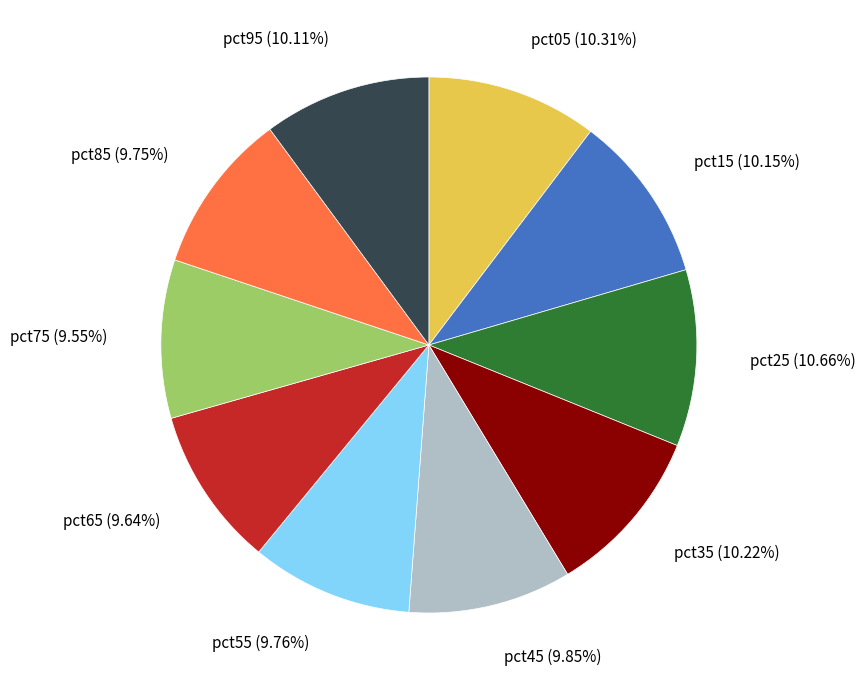

Count the number of slices in the pie.

10